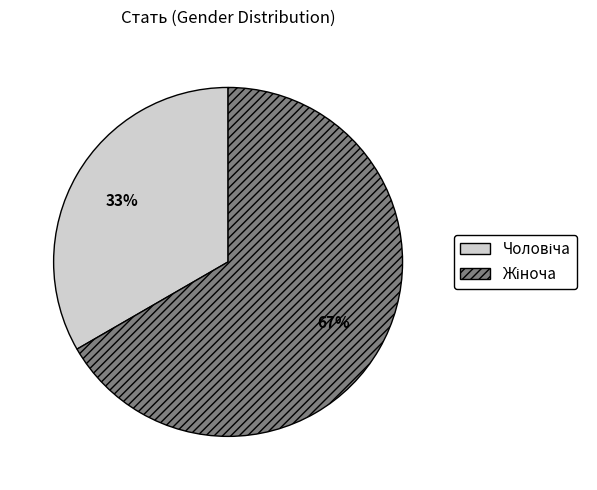

Does any single category account for the majority?

Yes